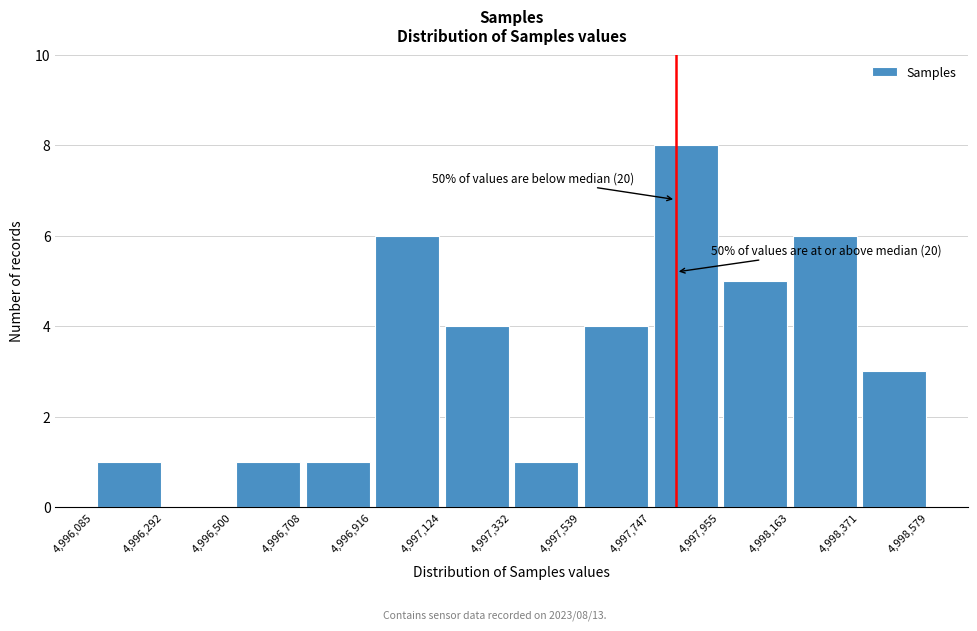

Over which range of the x-axis is the bar tallest?

4,997,747 to 4,997,955